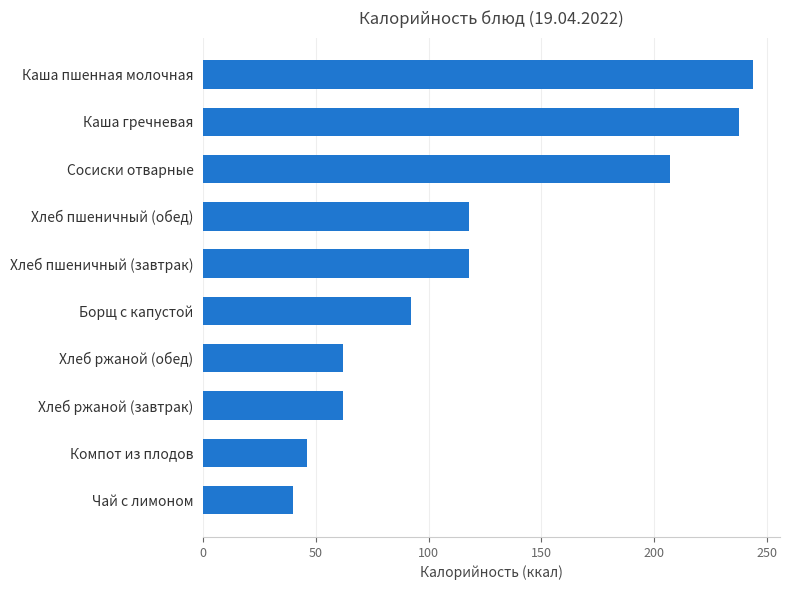

Read the value at Борщ с капустой.

92.0